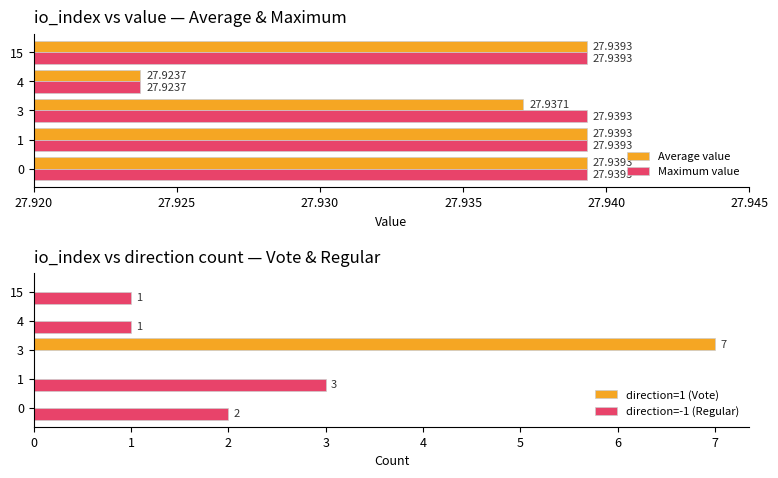

What is the sum of all direction=-1 (Regular) values?

7